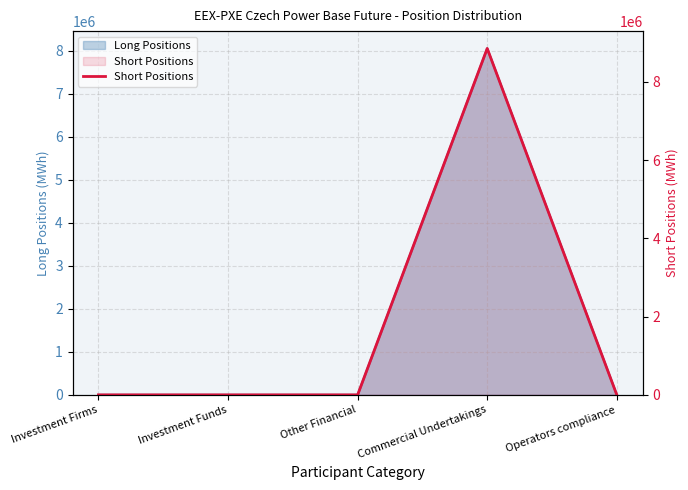

What is the label of the 5th point from the right?

Investment Firms